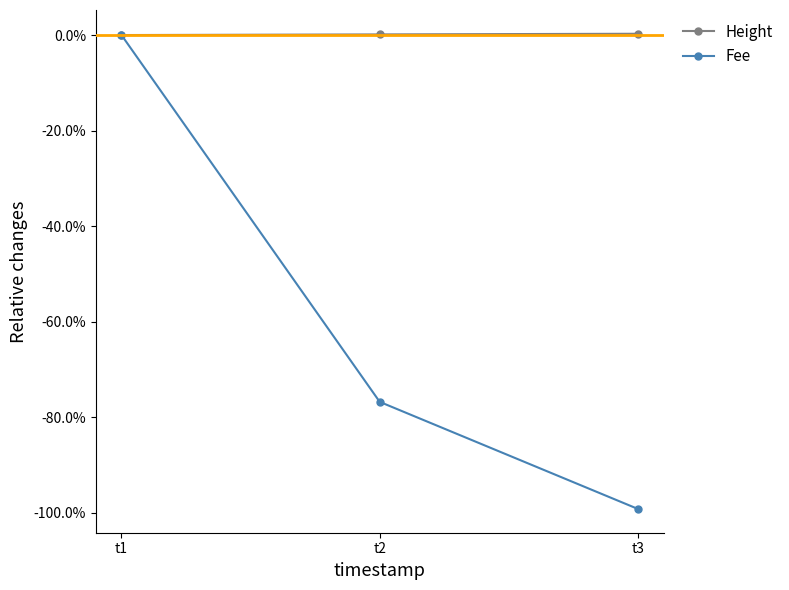

Reading right to left, list all the values displayed in this chart.

Height: 0.0	0.0	0.0
Fee: -1.0	-0.8	0.0